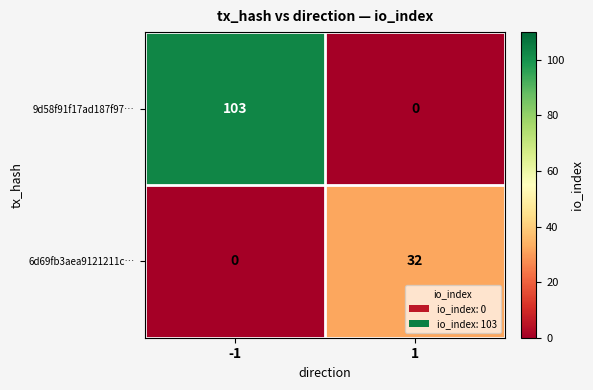

Is it true that 6d69fb3aea9121211c… equals 0 at -1?

True